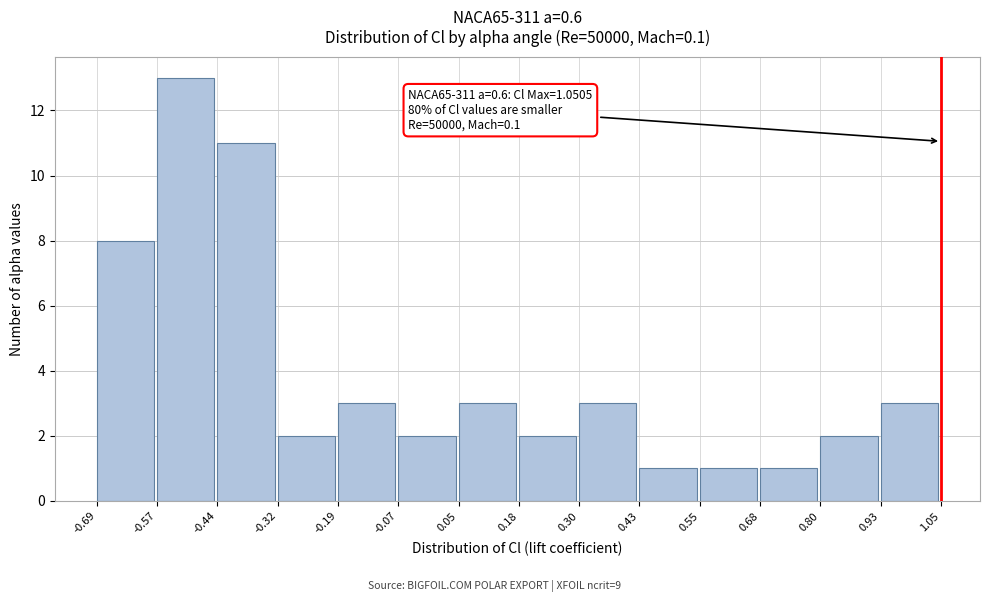

Which range on the x-axis has the tallest bar?

-0.57 to -0.44